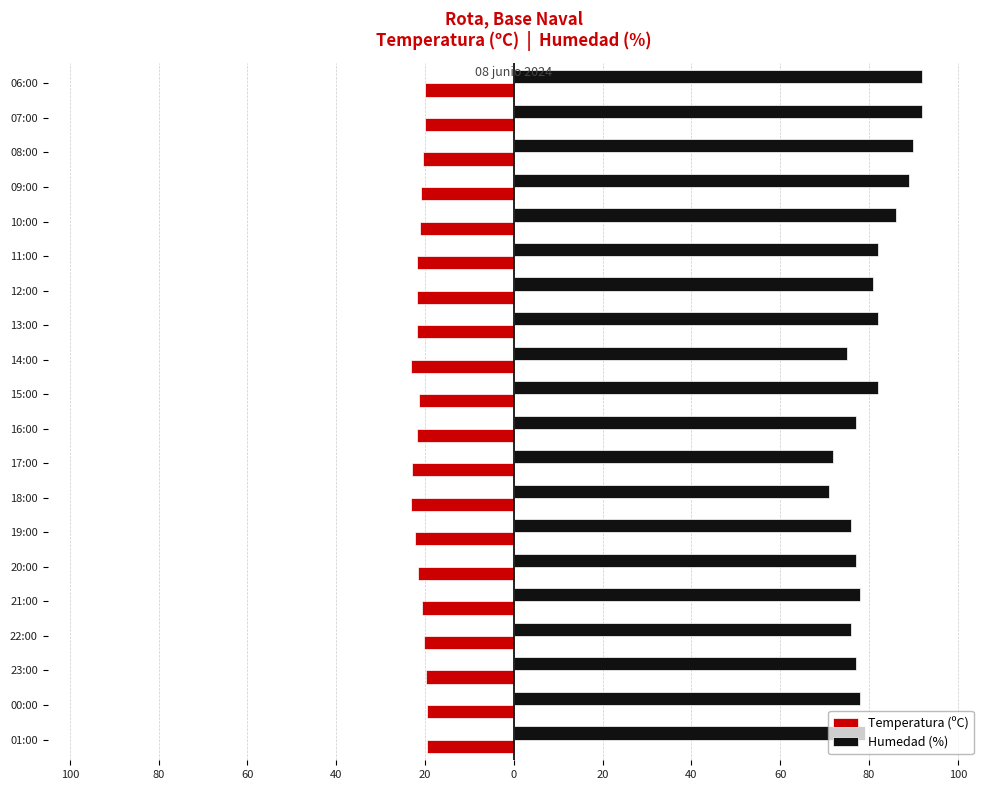

Which series has the largest range (max minus min)?

Humedad (%)